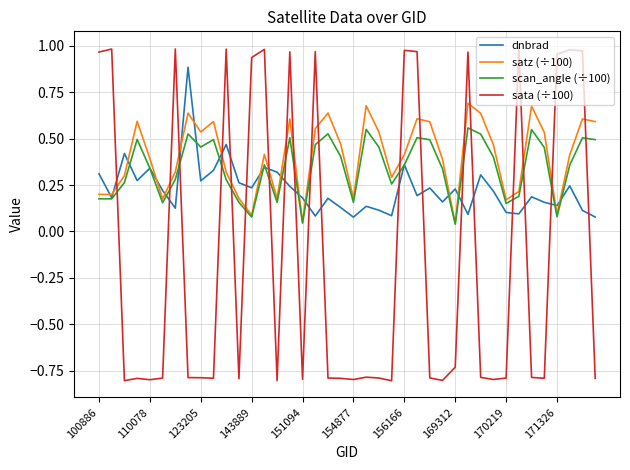

Rank the series by their maximum value, from lowest to highest.

scan_angle (÷100), satz (÷100), dnbrad, sata (÷100)